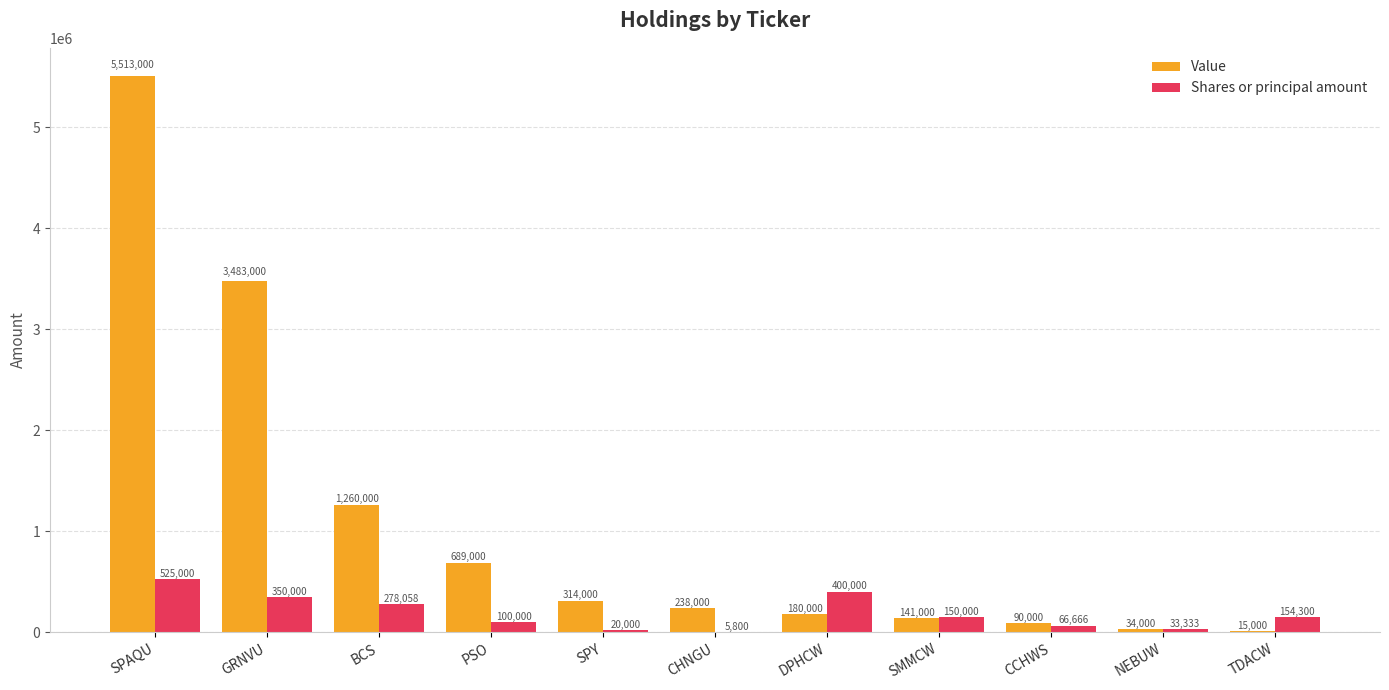

What is the approximate value of Value at NEBUW, to the nearest 10?

34000